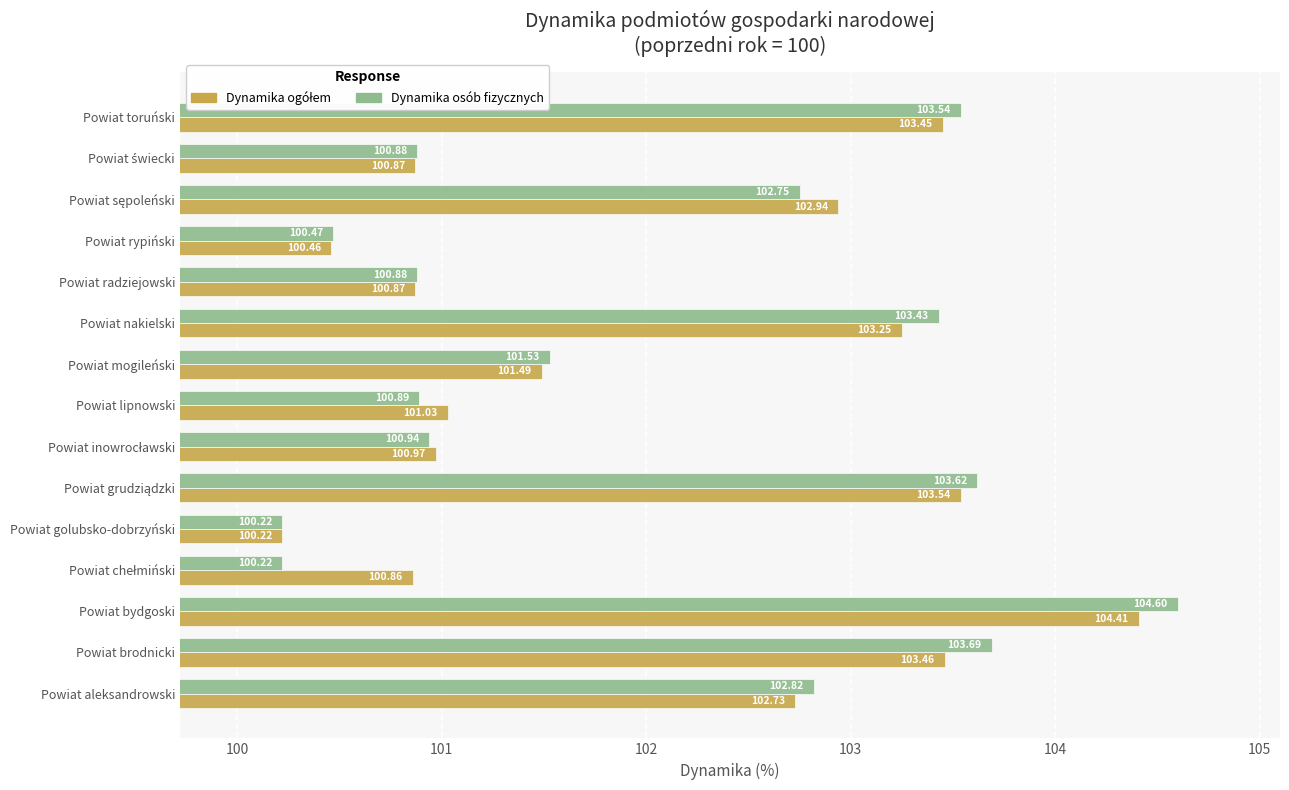

Between Powiat aleksandrowski and Powiat lipnowski, which series saw the biggest shift?

Dynamika osób fizycznych